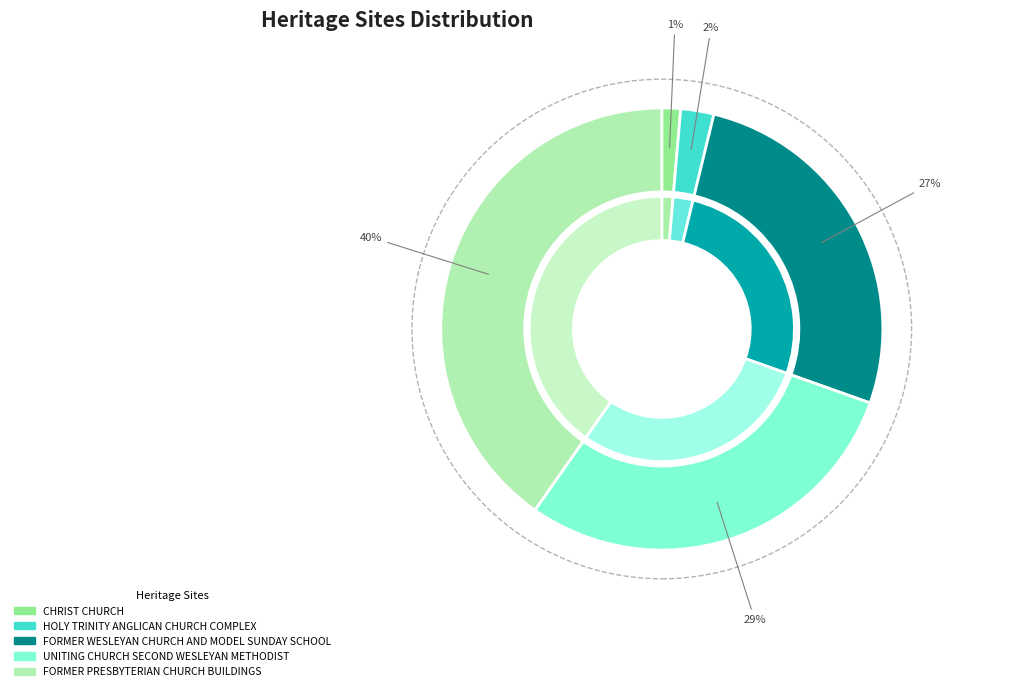

Rank the categories by value from lowest to highest.

CHRIST CHURCH, HOLY TRINITY ANGLICAN CHURCH COMPLEX, FORMER WESLEYAN CHURCH AND MODEL SUNDAY SCHOOL, UNITING CHURCH SECOND WESLEYAN METHODIST, FORMER PRESBYTERIAN CHURCH BUILDINGS